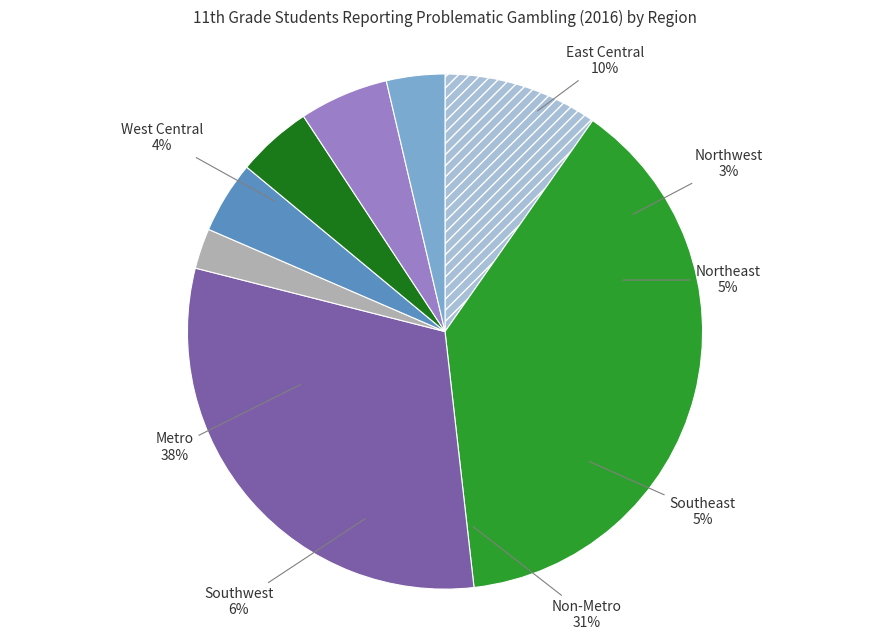

To the nearest percent, what is the difference between the largest and smallest slice percentages?

36%